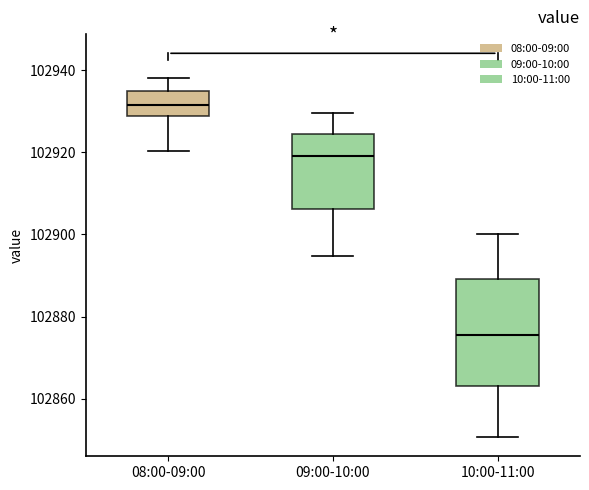

Where does the upper whisker of the box for 10:00-11:00 end on the y-axis? The values are not printed on the chart, so give them approximately, as read against the axis.

102900